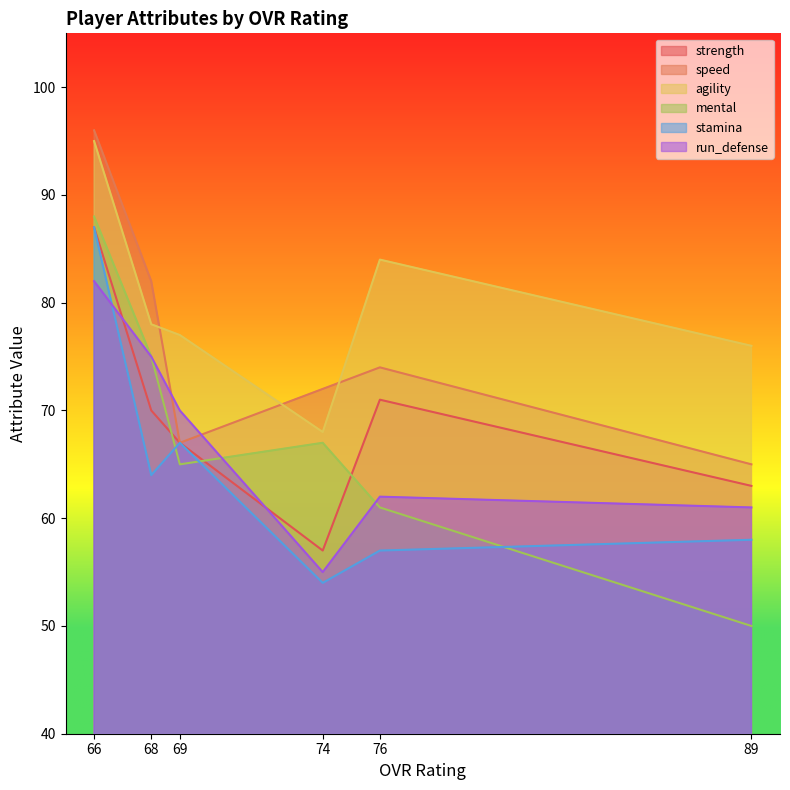

What is the sum of all run_defense values?

405